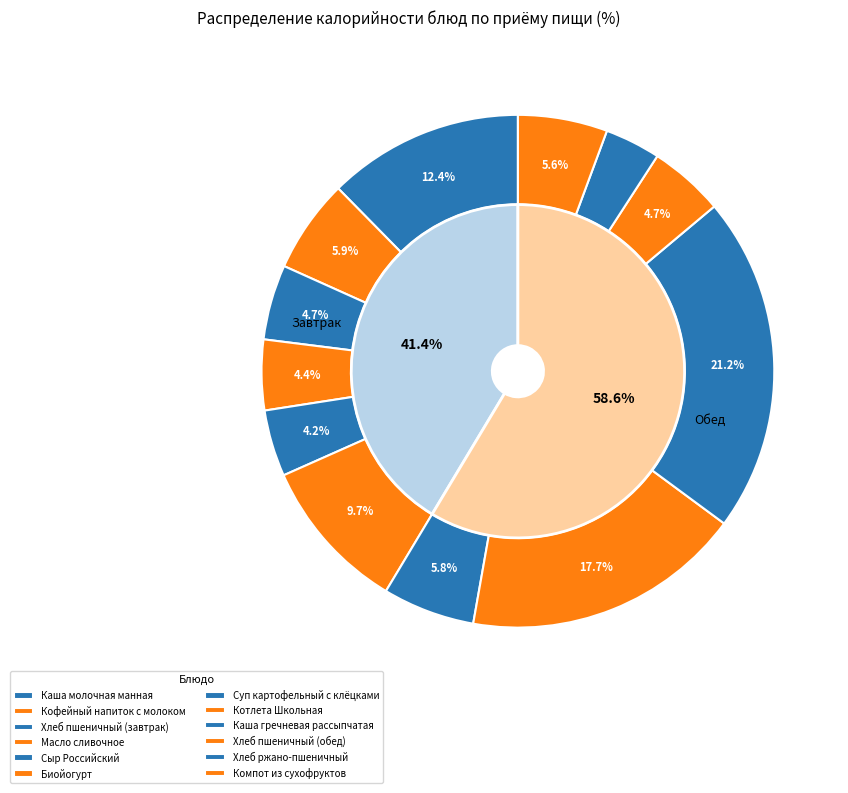

Which slice is the largest?

Каша гречневая рассыпчатая